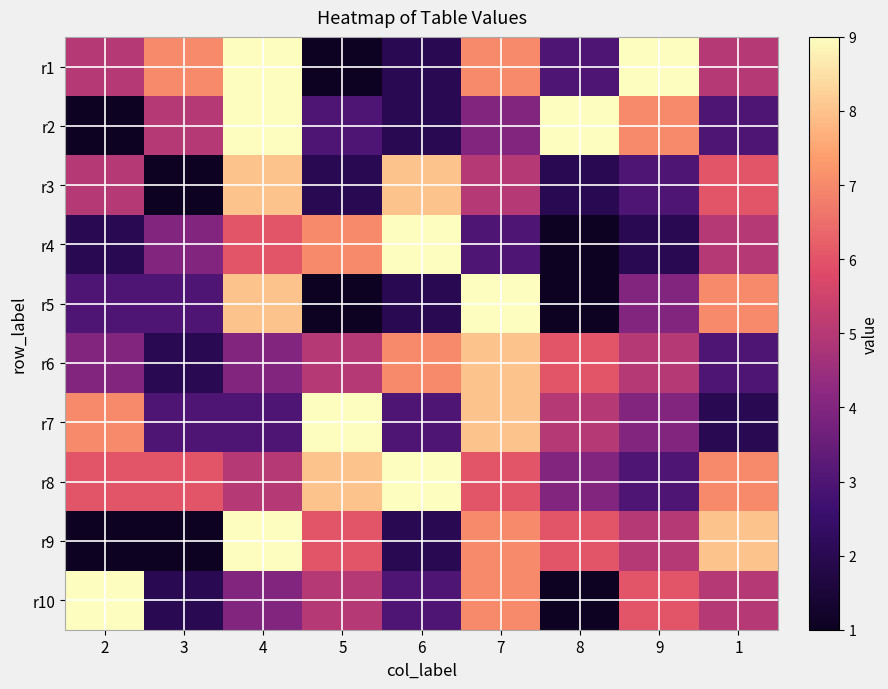

Which has a higher value, 8 or 7?

7